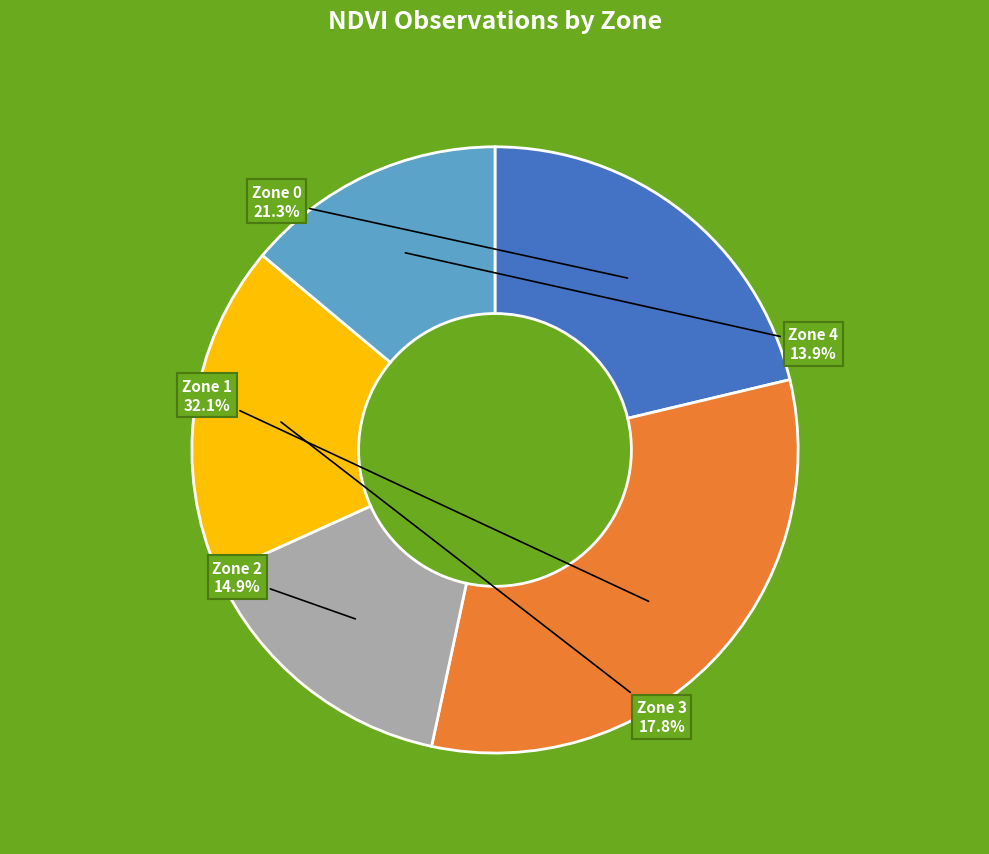

How many slices are in this pie chart?

5